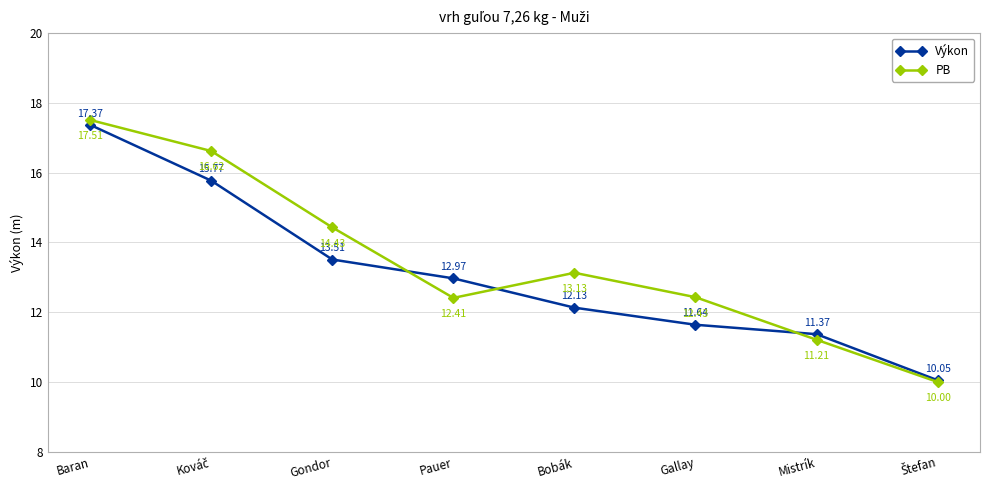

What position from the right is Baran?

8